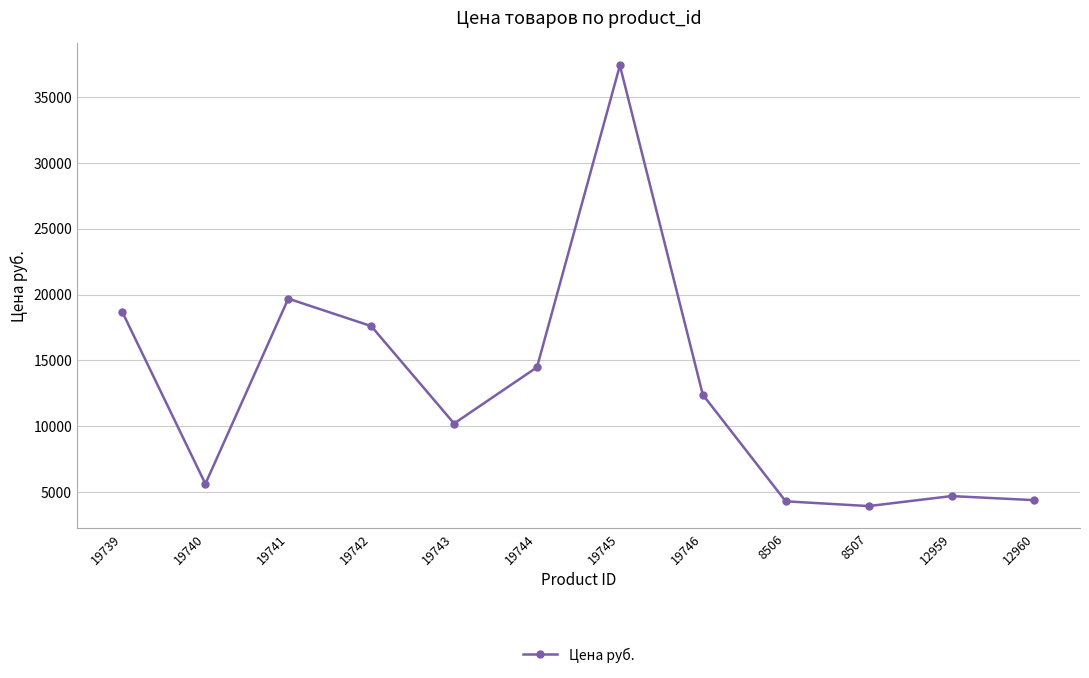

How many series are shown in this chart?

1